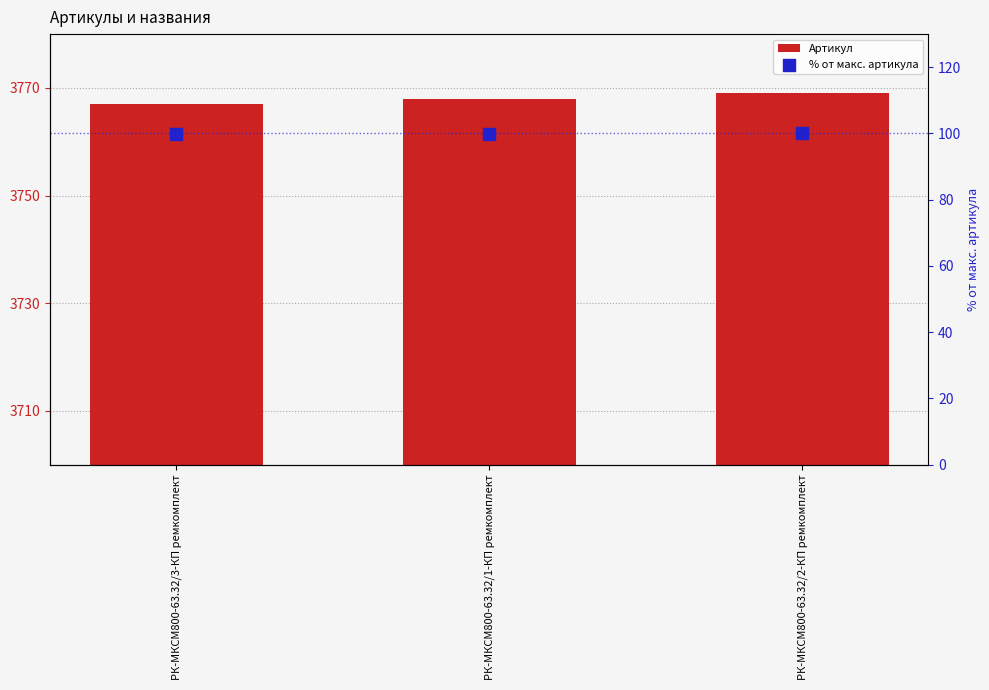

Which series has the largest Y range (max minus min)?

Артикул